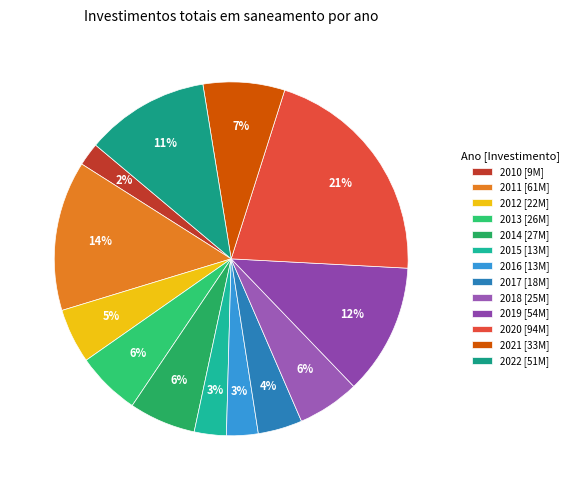

What is the smallest slice in the pie chart?

2010